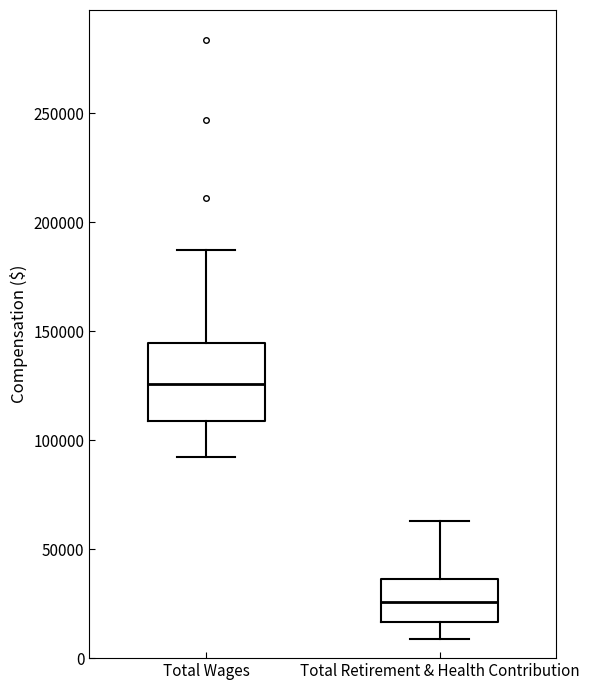

Reading left to right, transcribe this box plot: for each box, give where its median line is, the range the box spans, and where its two whiskers end, as read against the y-axis. The values are not printed on the chart, so give them approximately, as read against the axis.

Total Wages: median 125000, box 110000 to 145000, whiskers 90000 to 185000
Total Retirement & Health Contribution: median 25000, box 15000 to 35000, whiskers 10000 to 65000